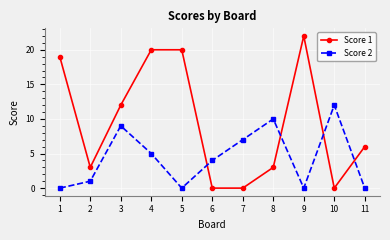

Between 1 and 2, which series saw the biggest shift?

Score 1